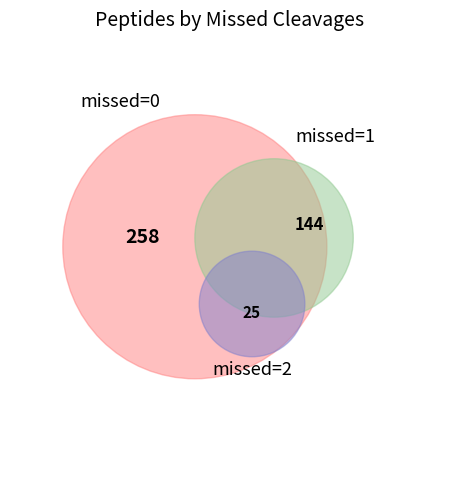

The 0 slice represents 74% of the pie. True or false?

False